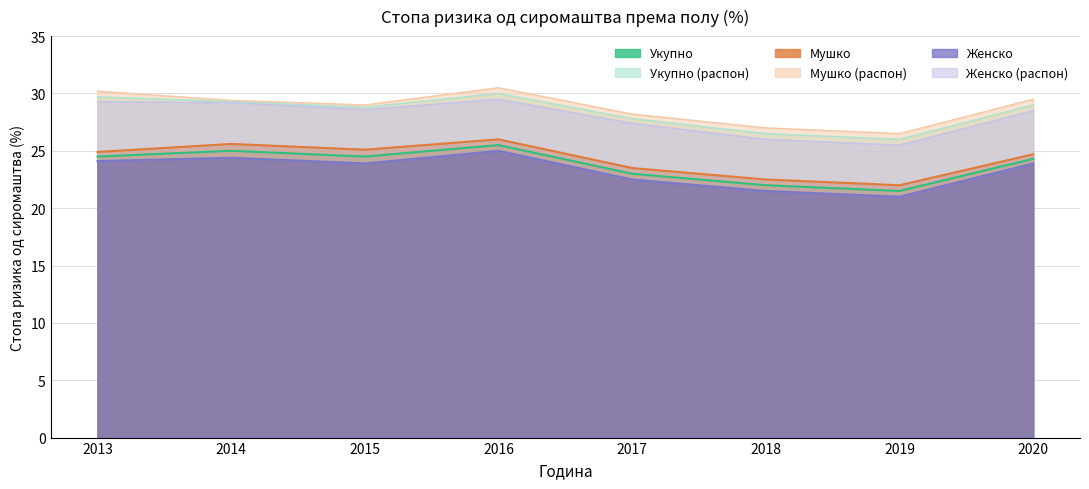

The Мушко series shows 25.1 at 2015. True or false?

True